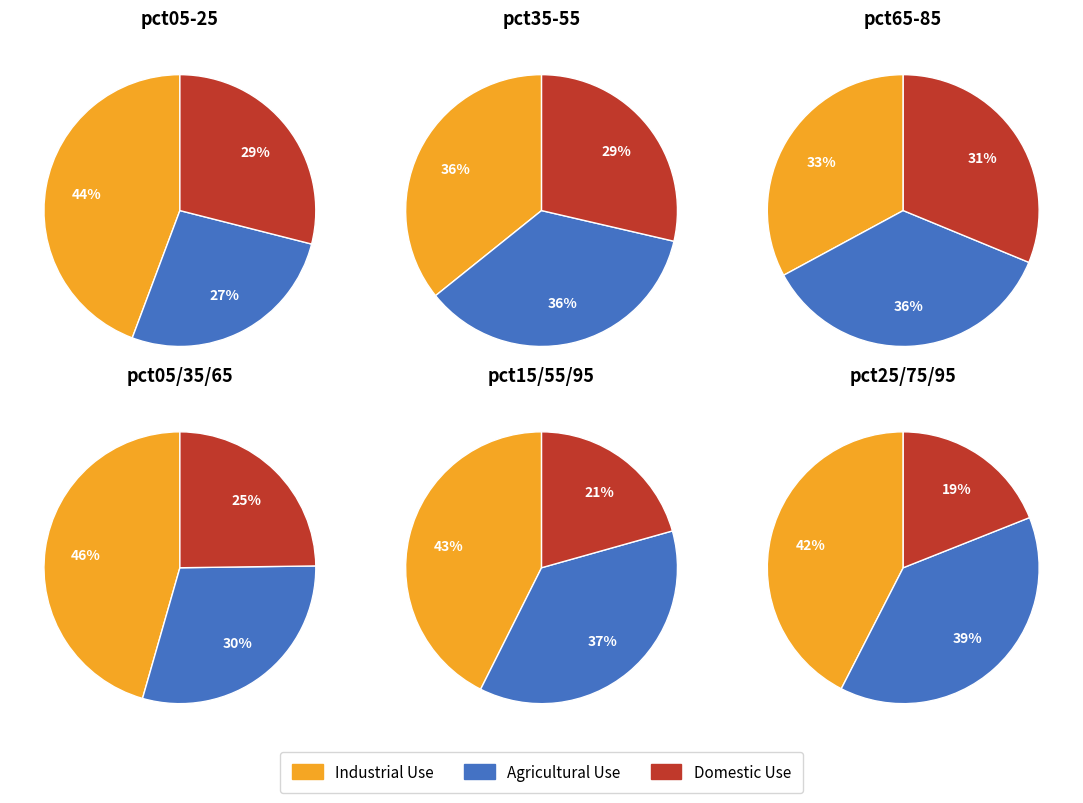

Is there a majority slice in this chart?

No